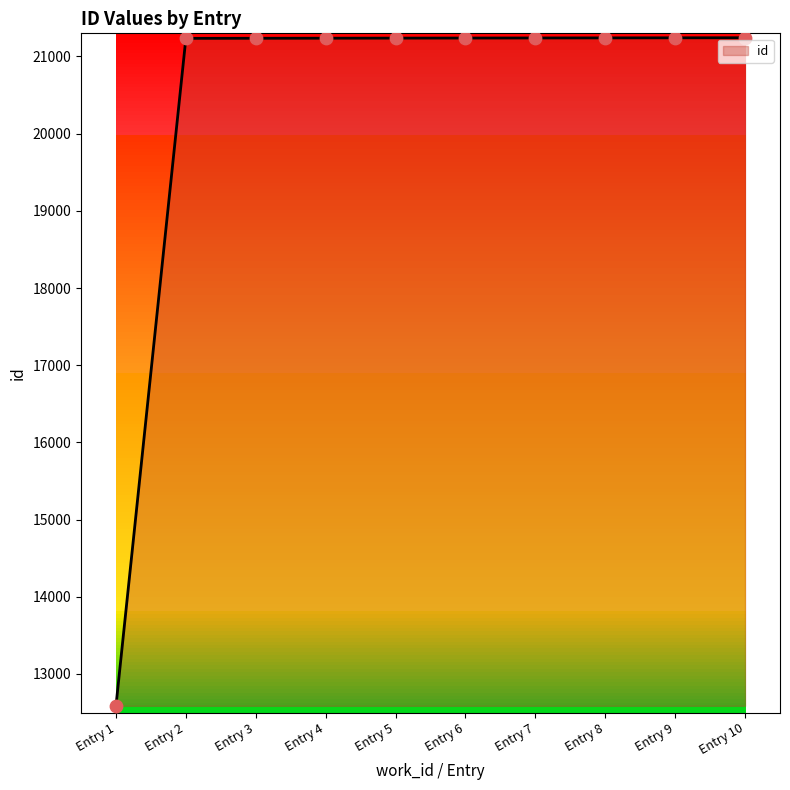

Approximately how many times larger is the value at Entry 4 compared to Entry 9?

1.0